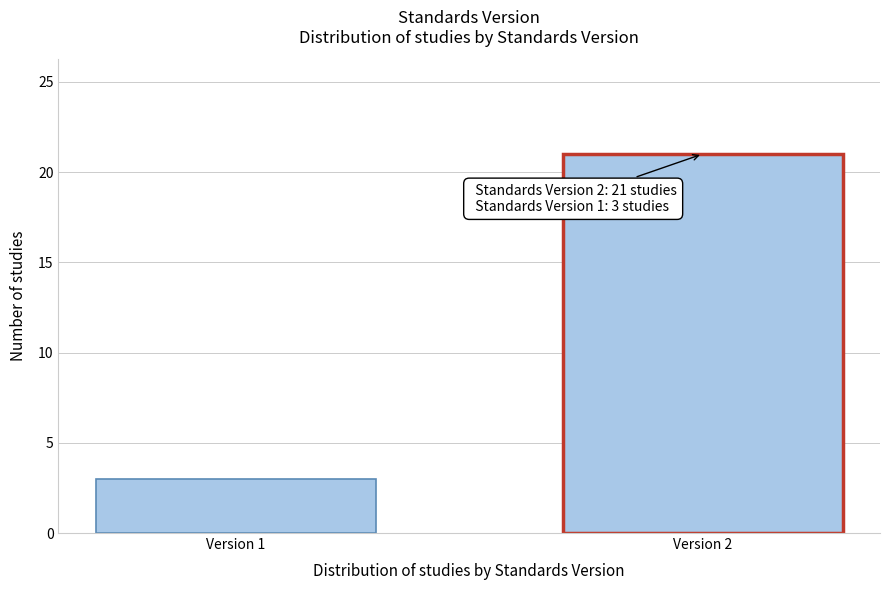

Reading left to right, transcribe all the data shown in this chart.

3	21